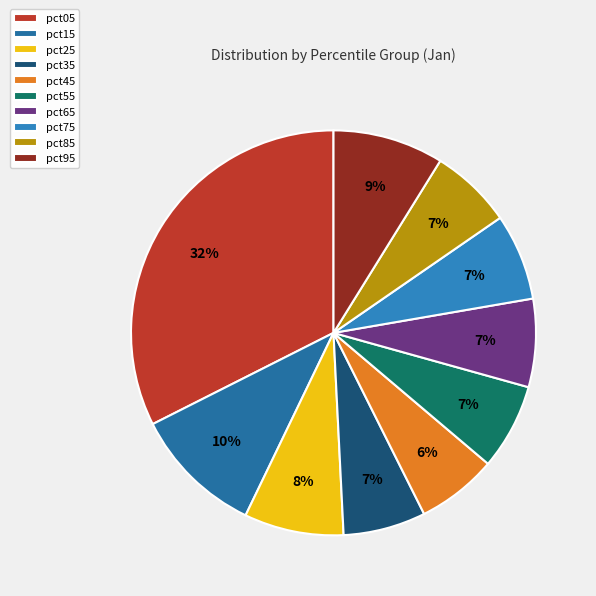

How many slices are in this pie chart?

10